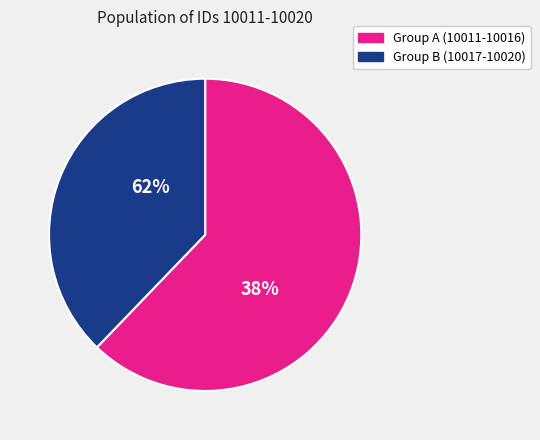

Combined, what portion of the pie is 10017 and 10020?

11.5%